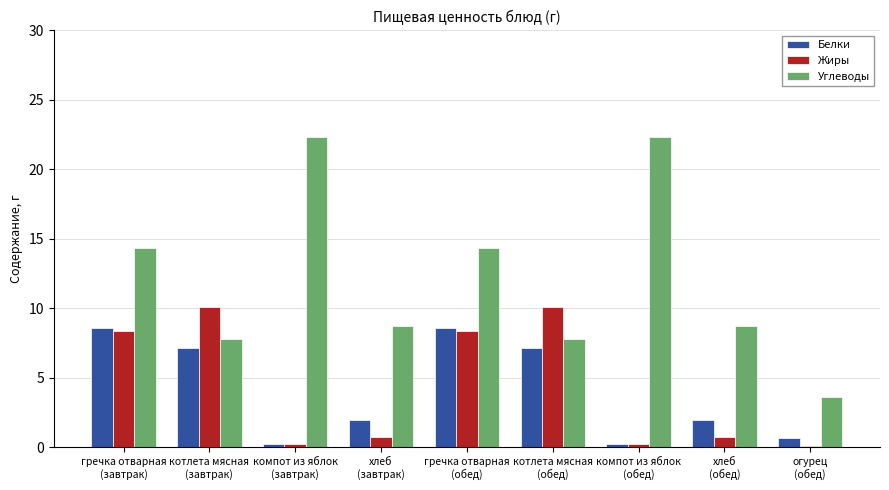

Which series has the largest range (max minus min)?

Углеводы